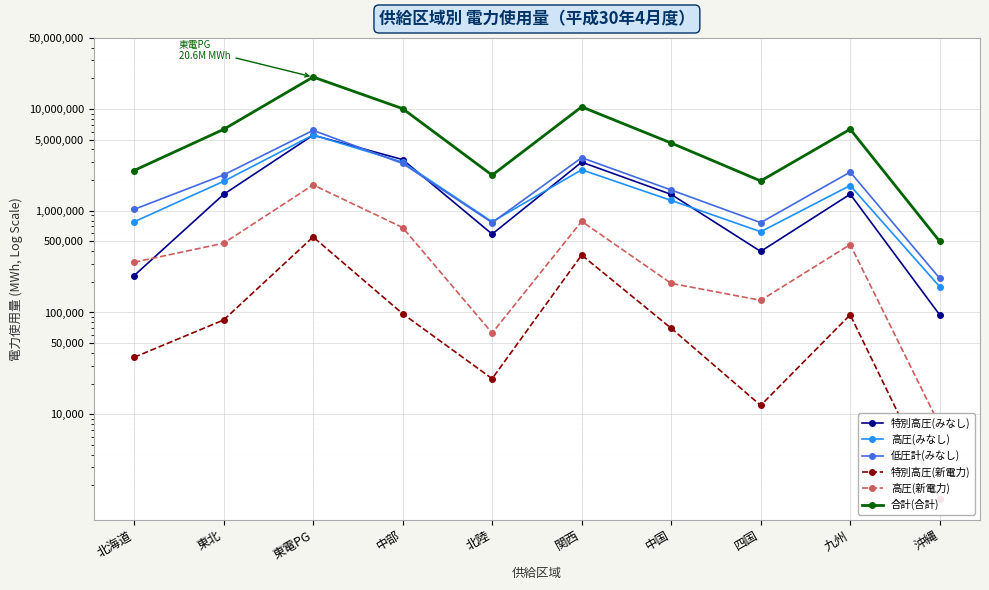

Count the number of categories in the chart.

10